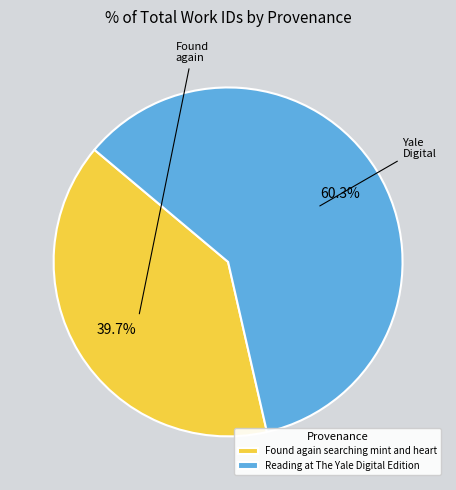

Between Reading at The Yale Digital Edition and Found again searching mint and heart, which is larger?

Reading at The Yale Digital Edition